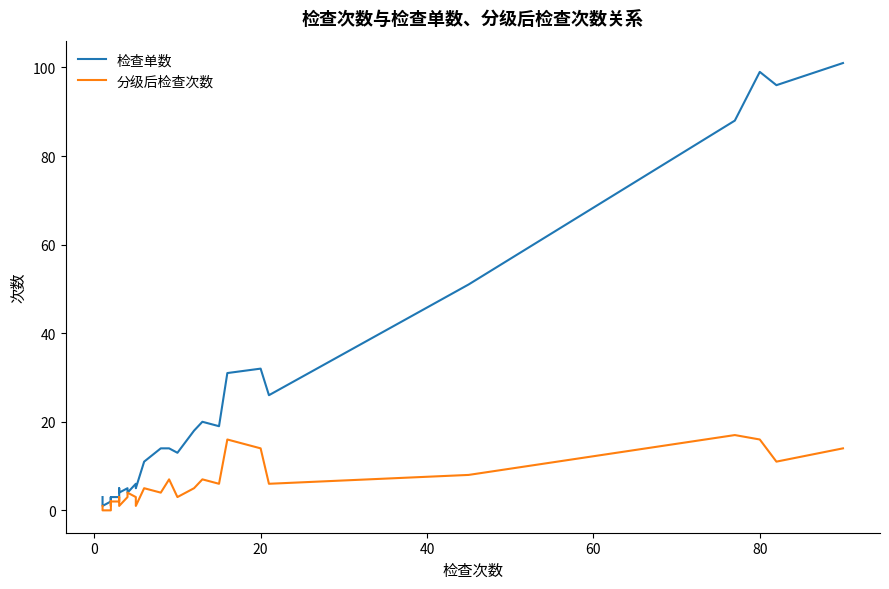

What is the highest value of the 分级后检查次数 series?

17